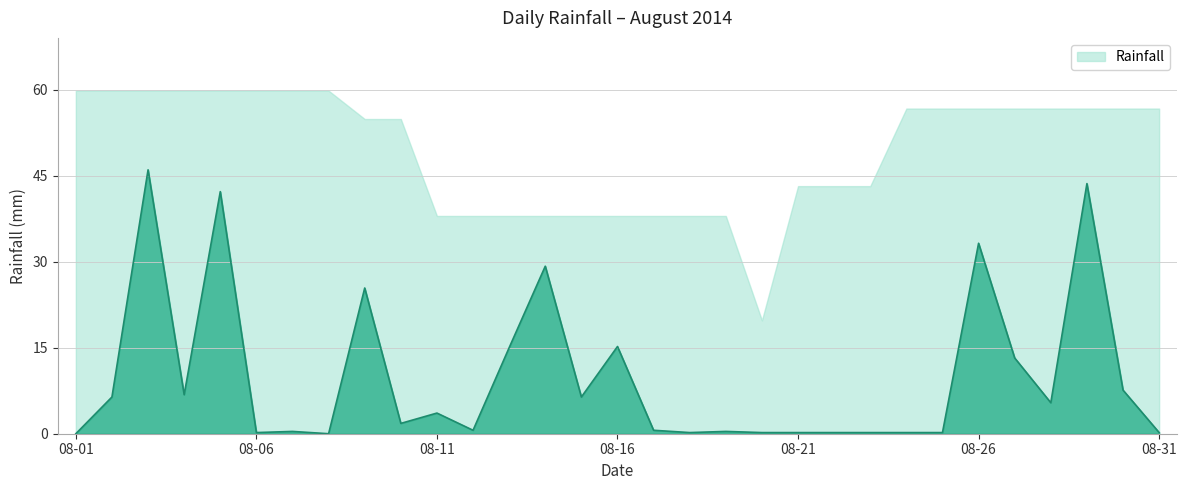

How many values are below 1?

15